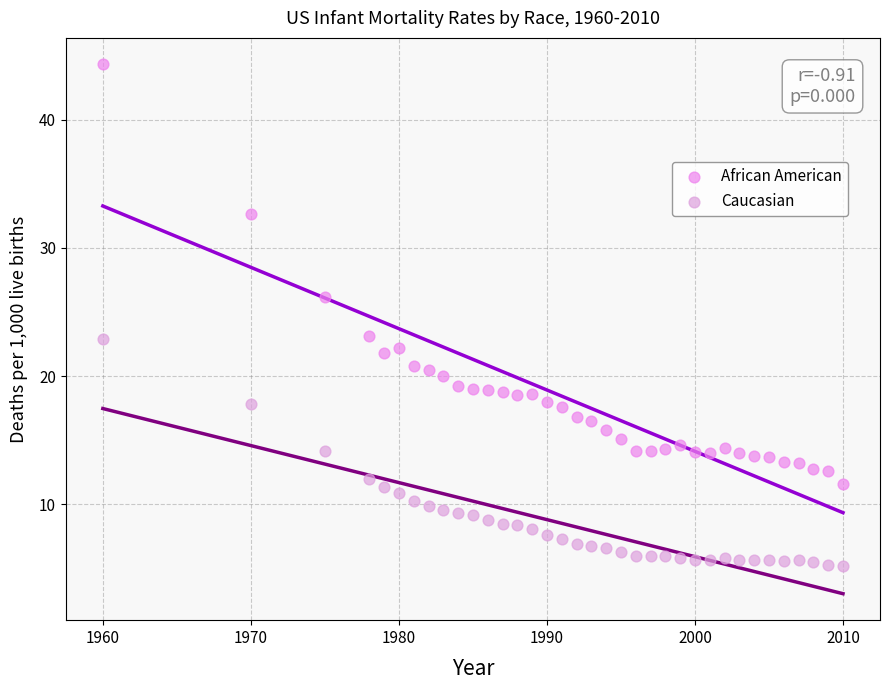

In the African American series, what Y value is closest to 27?

26.2